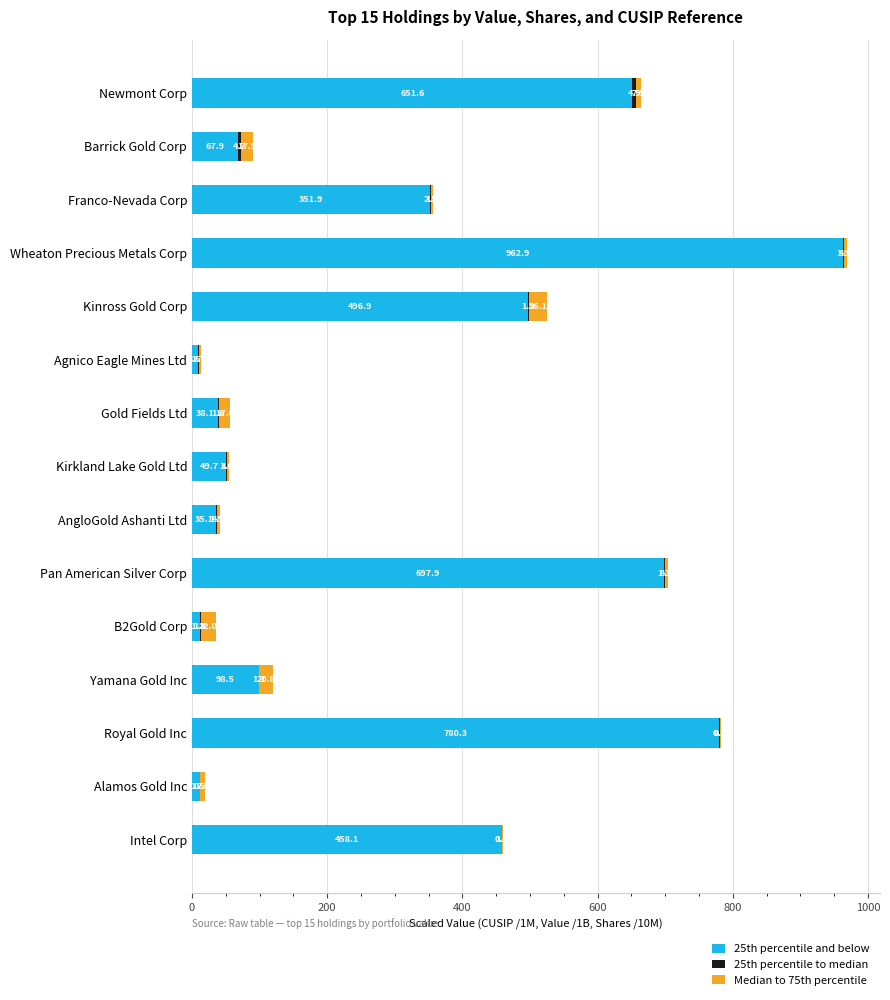

What is the total value across all series at Wheaton Precious Metals Corp?

969.1